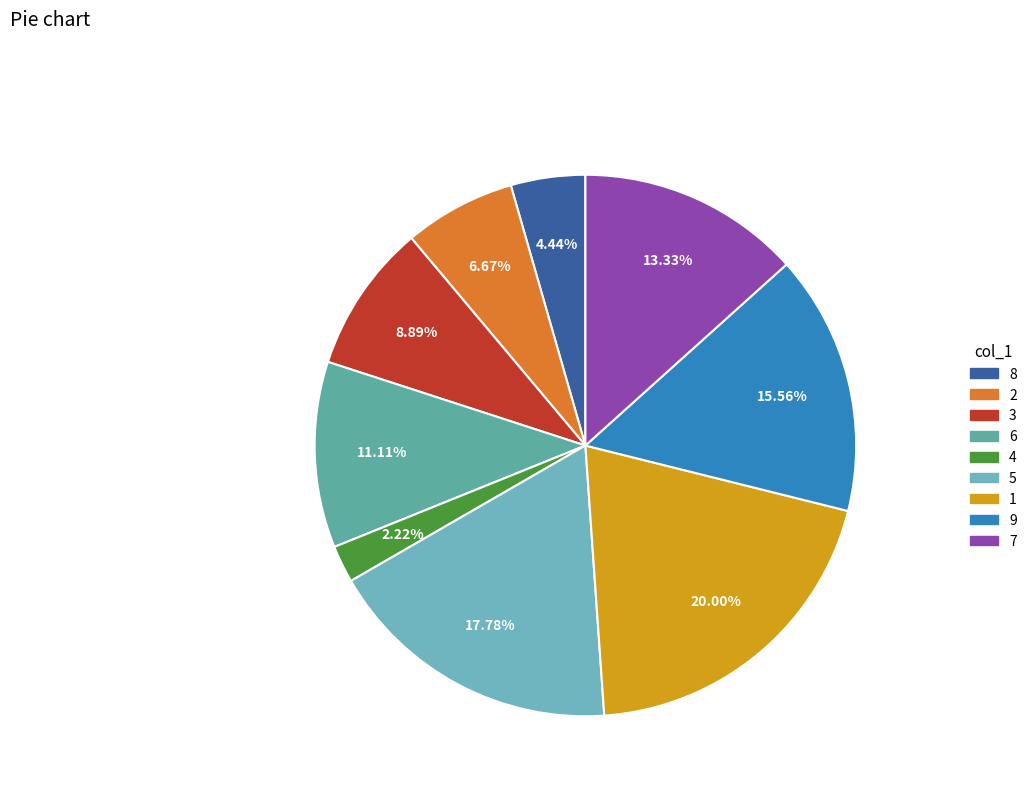

Approximately how many times larger is the value at 2 compared to 4?

3.0